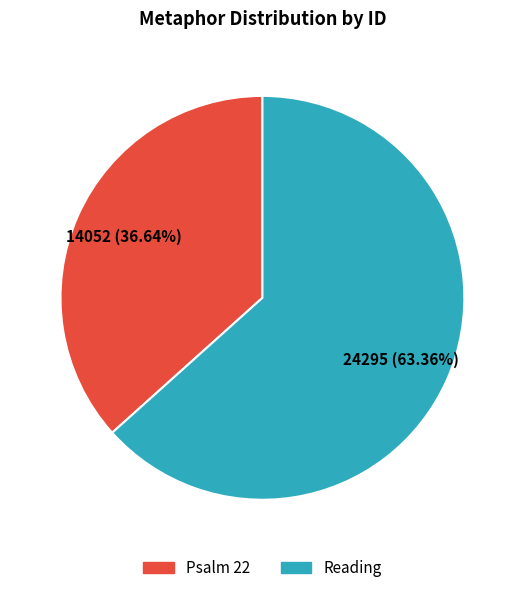

What percentage is the Psalm 22 slice, to the nearest percent?

37%